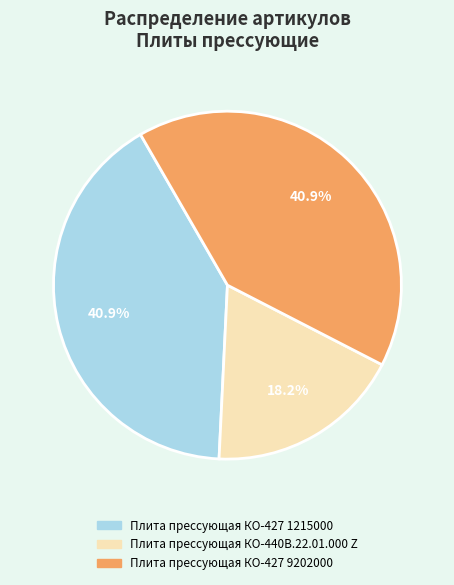

How many segments does this pie chart have?

3